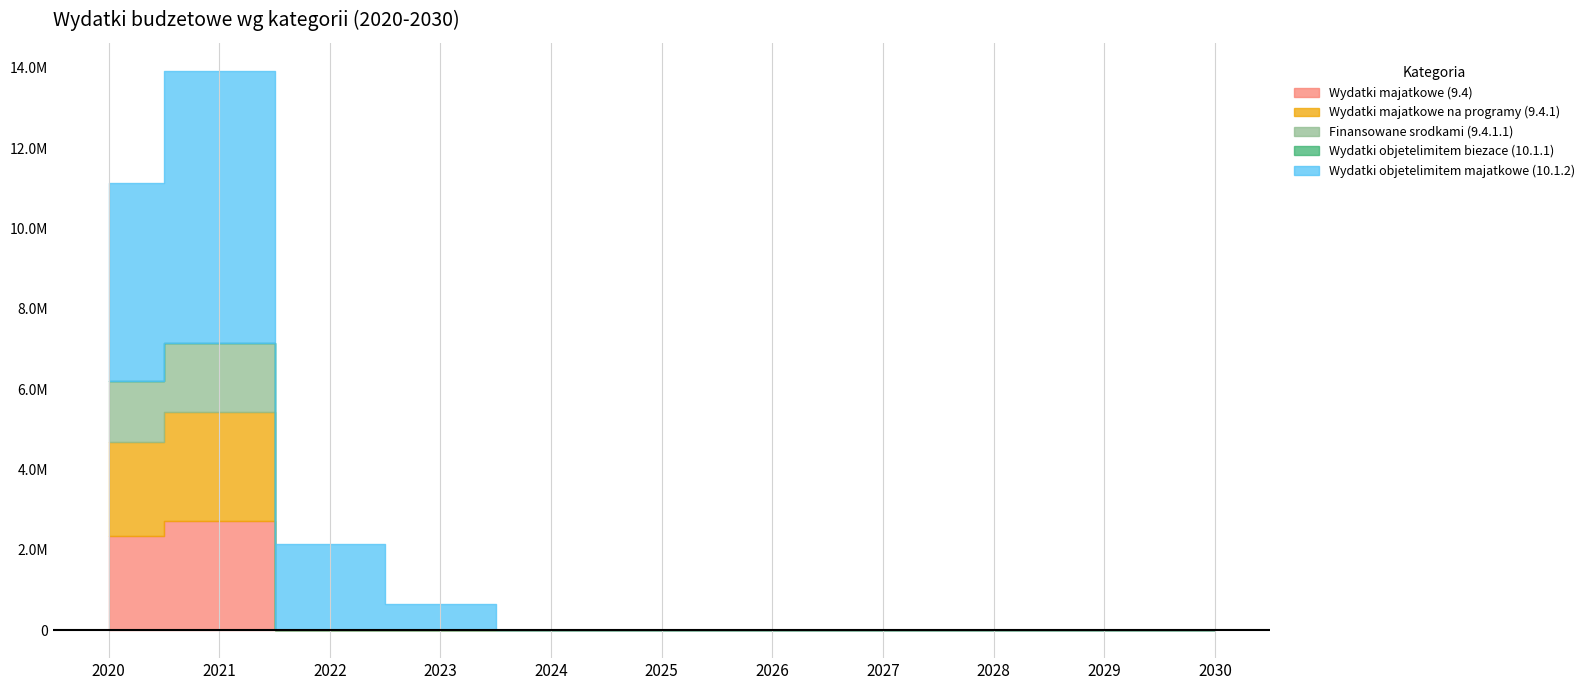

List the series in order of their peak value, lowest first.

Wydatki objetelimitem biezace (10.1.1), Finansowane srodkami (9.4.1.1), Wydatki majatkowe (9.4), Wydatki majatkowe na programy (9.4.1), Wydatki objetelimitem majatkowe (10.1.2)